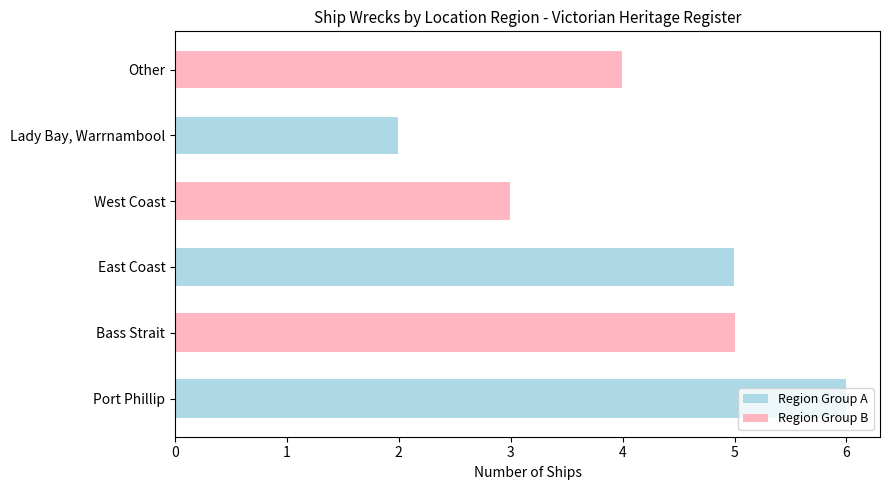

Reading left to right, list all the values displayed in this chart.

Port Phillip=6	Bass Strait=5	East Coast=5	West Coast=3	Lady Bay, Warrnambool=2	Other=4